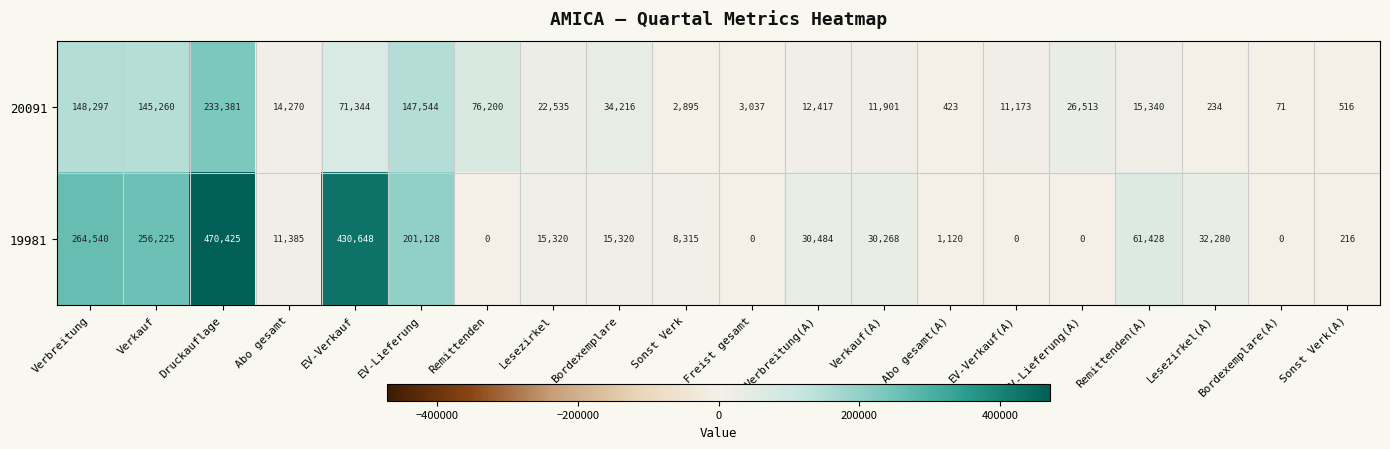

The value of 19981 at Verkauf is 174746. True or false?

False